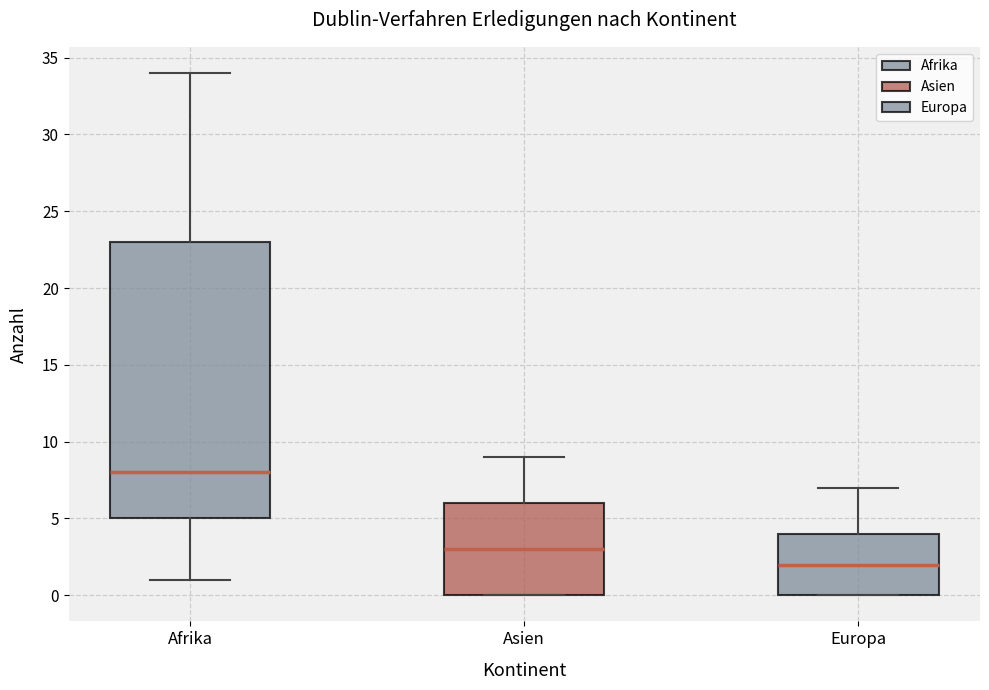

Comparing the boxes themselves (not the whiskers), which one is the tallest?

Afrika